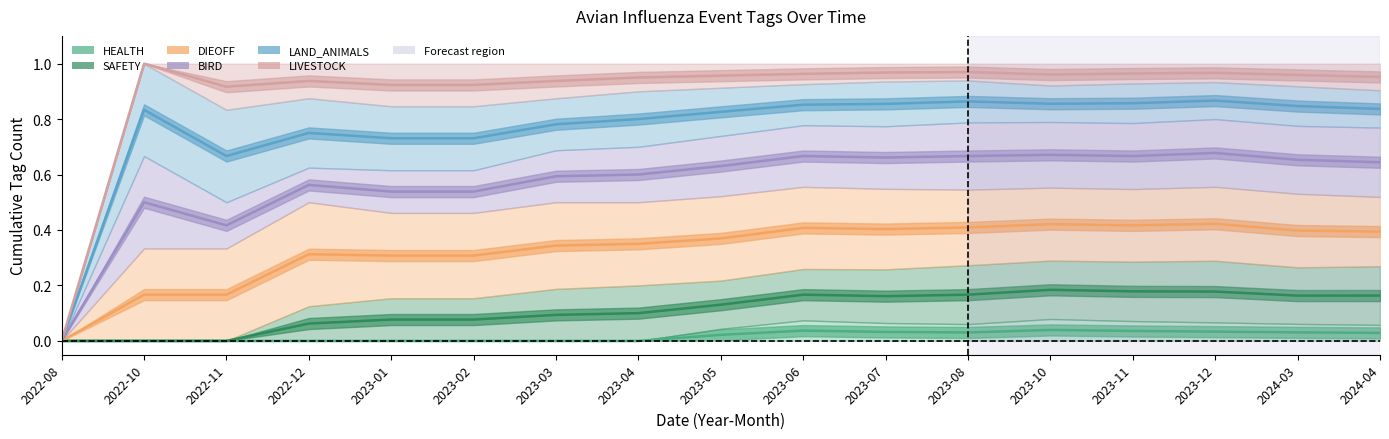

Which has a higher value, 2022-10 or 2022-08?

2022-10